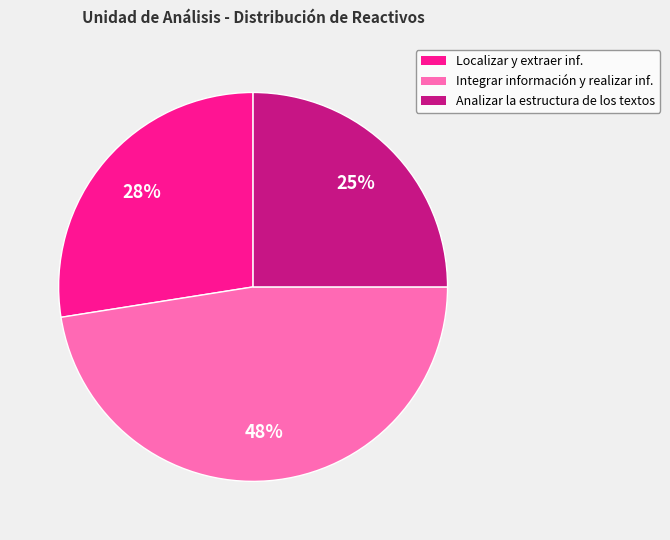

Does any single category account for the majority?

No